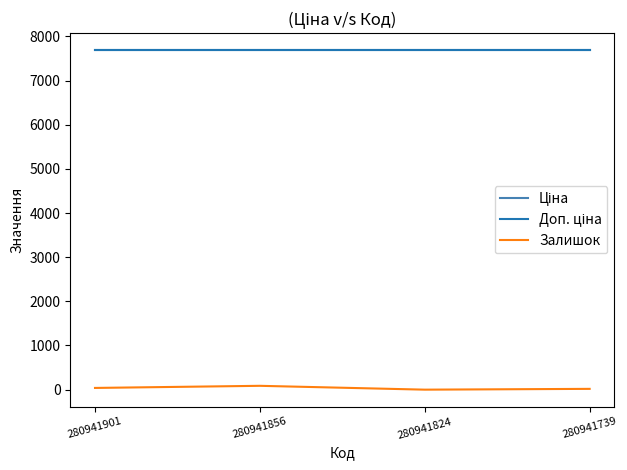

What is the difference between the maximum and minimum values in the Залишок series?

87.0